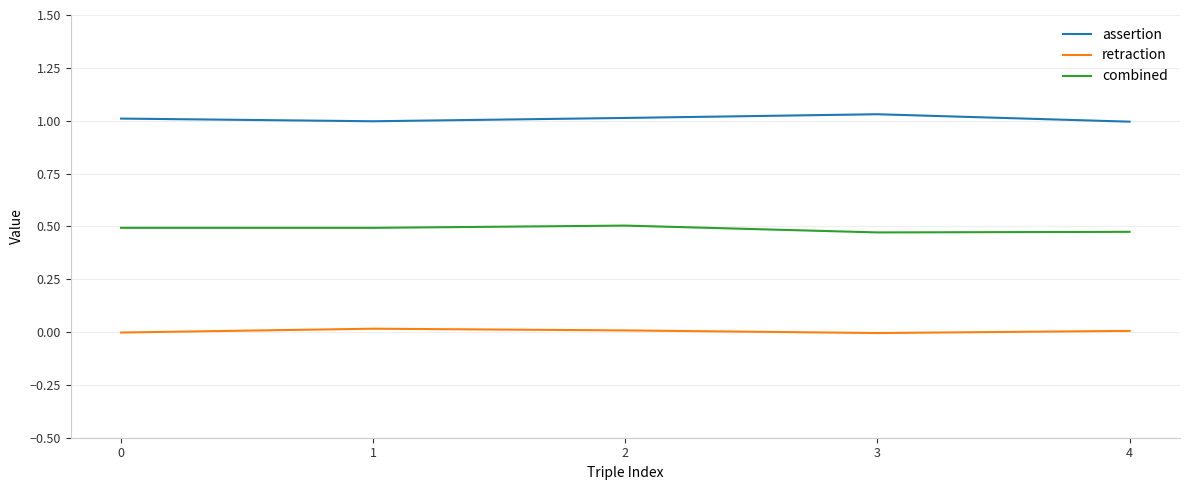

The value of combined at 1 is 0.5. True or false?

True